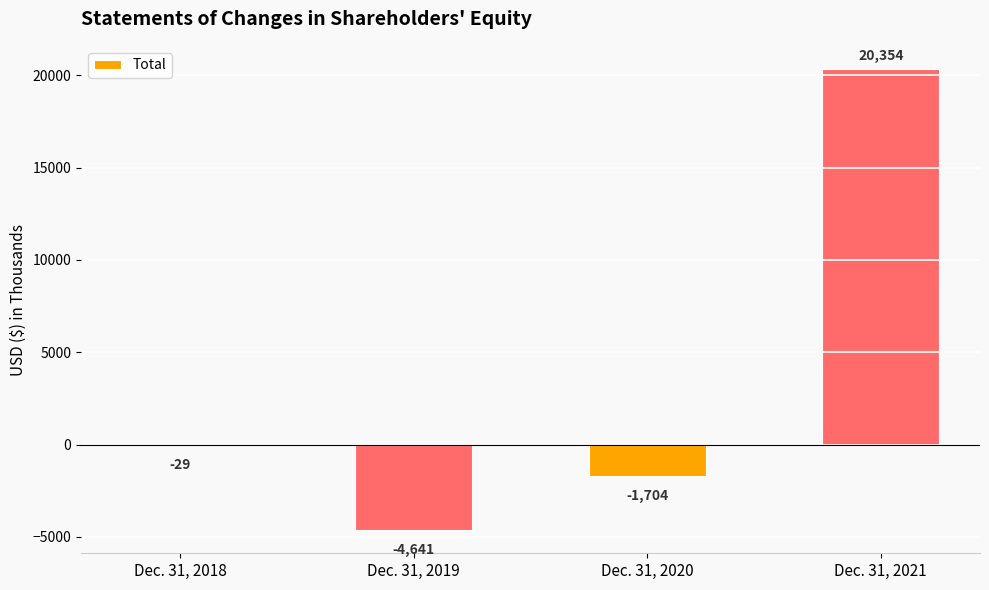

Which category has the highest value across all series?

Dec. 31, 2021